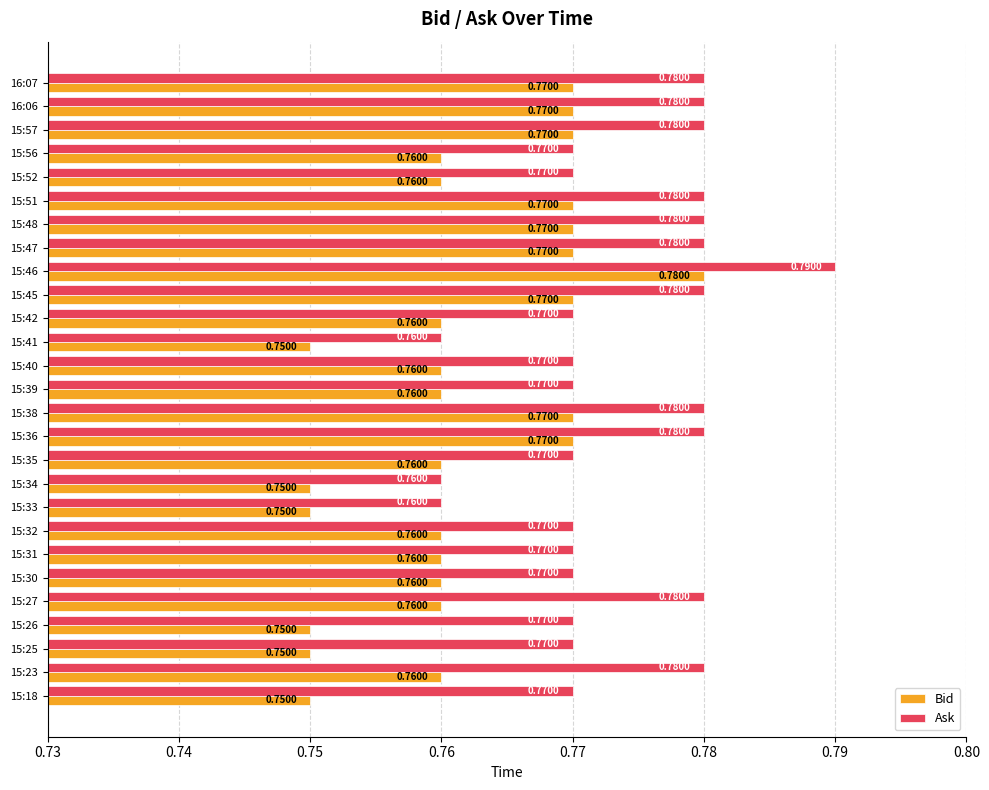

At which category is the sum across all series the highest?

15:46